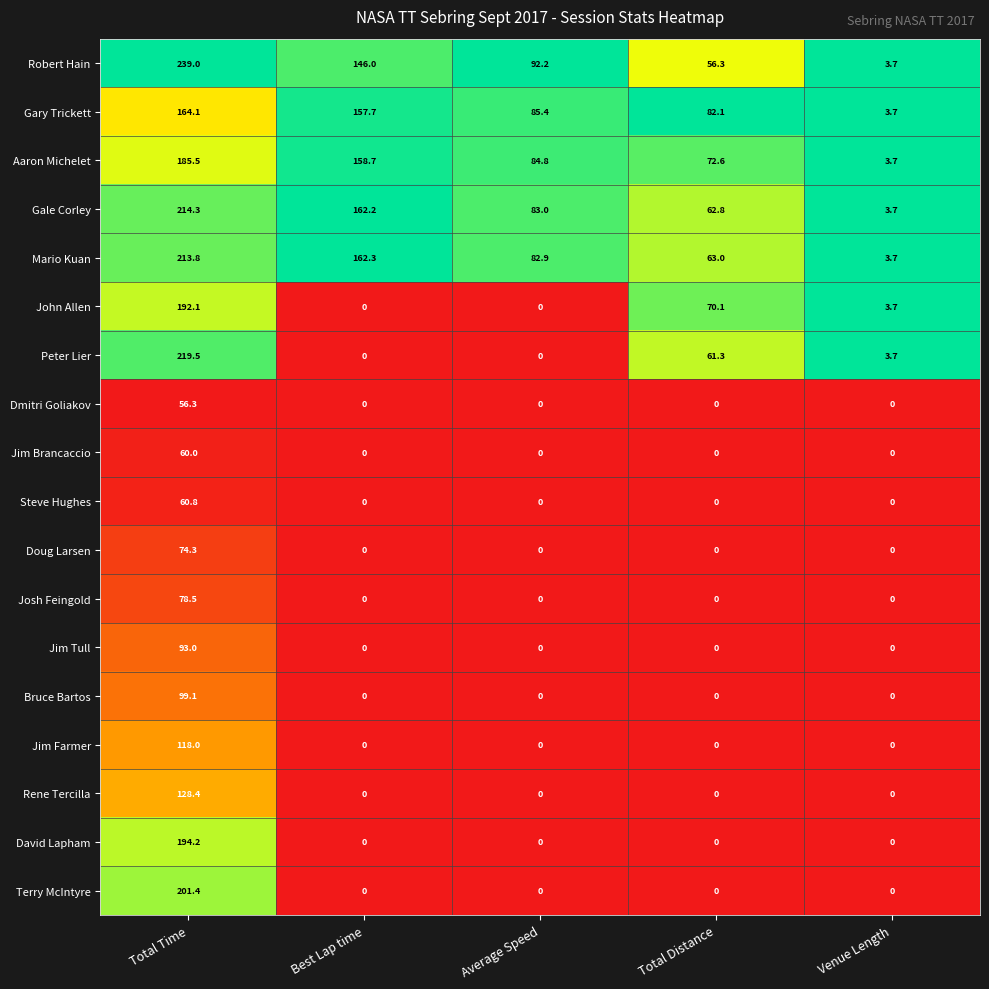

What is the maximum value shown in the chart?

239.0